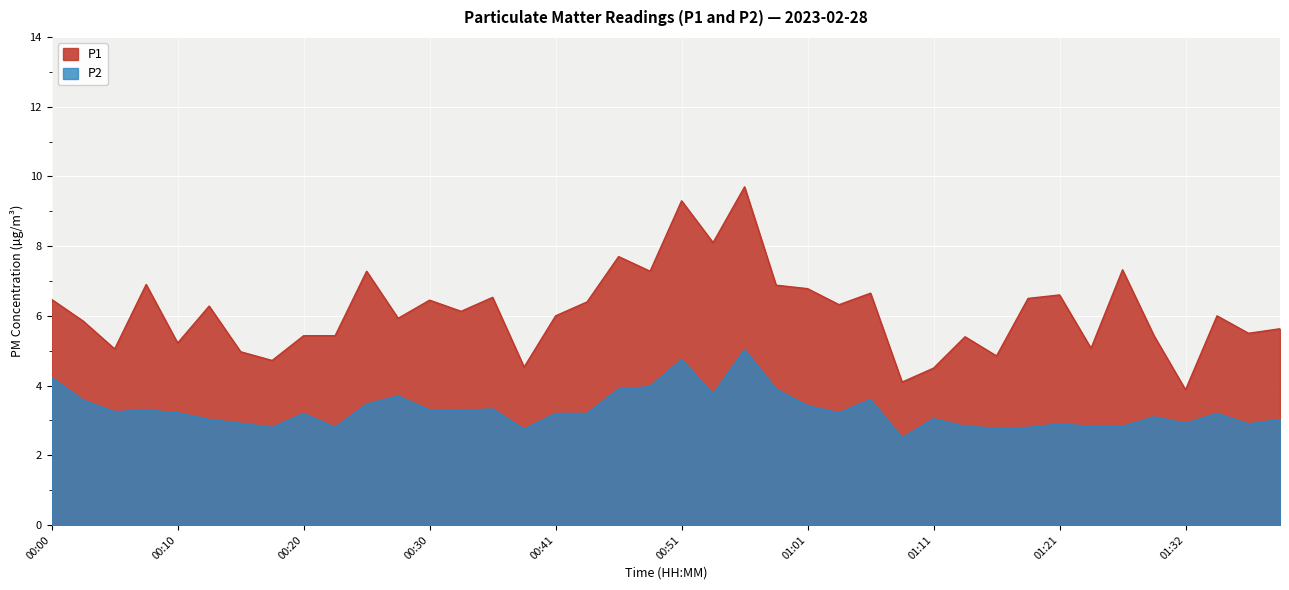

True or false: P2 and P1 cross at least once.

False